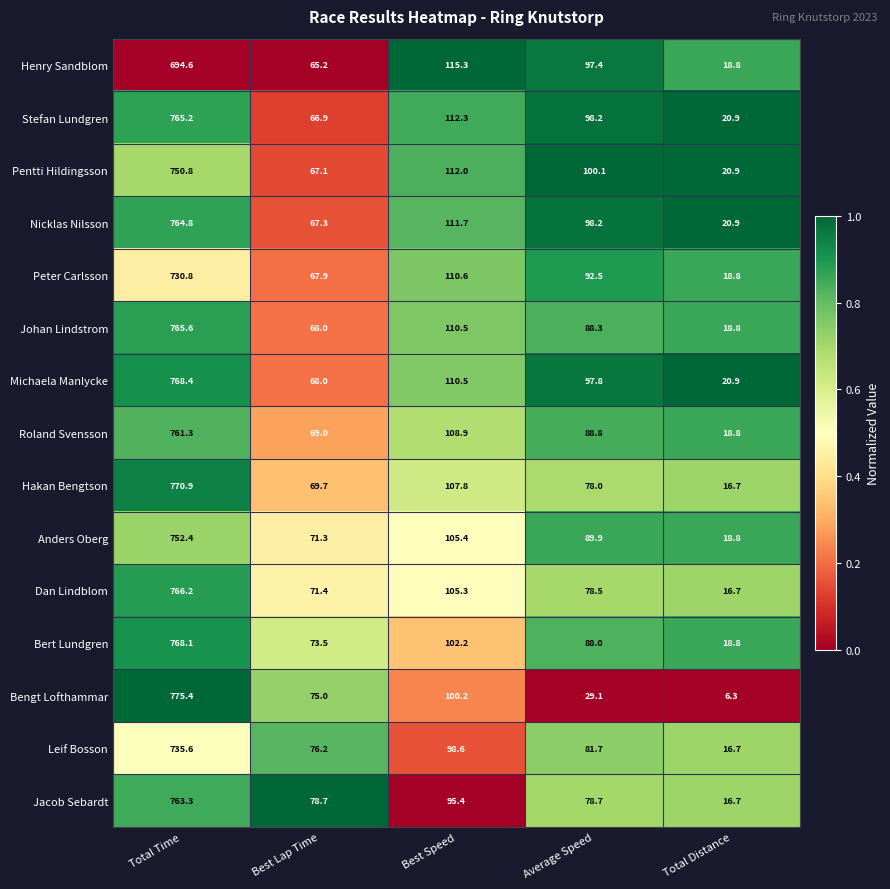

Where does the Johan Lindstrom series first go above 88?

Total Time